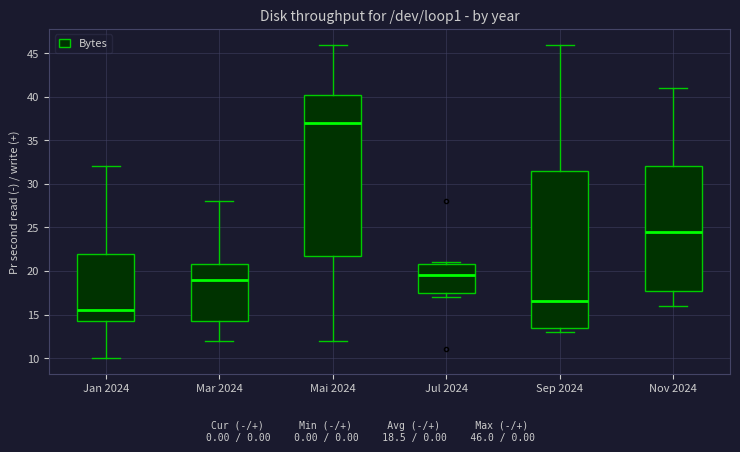

Where is the lower edge of the box for Mai 2024 on the y-axis? The values are not printed on the chart, so give them approximately, as read against the axis.

22.0